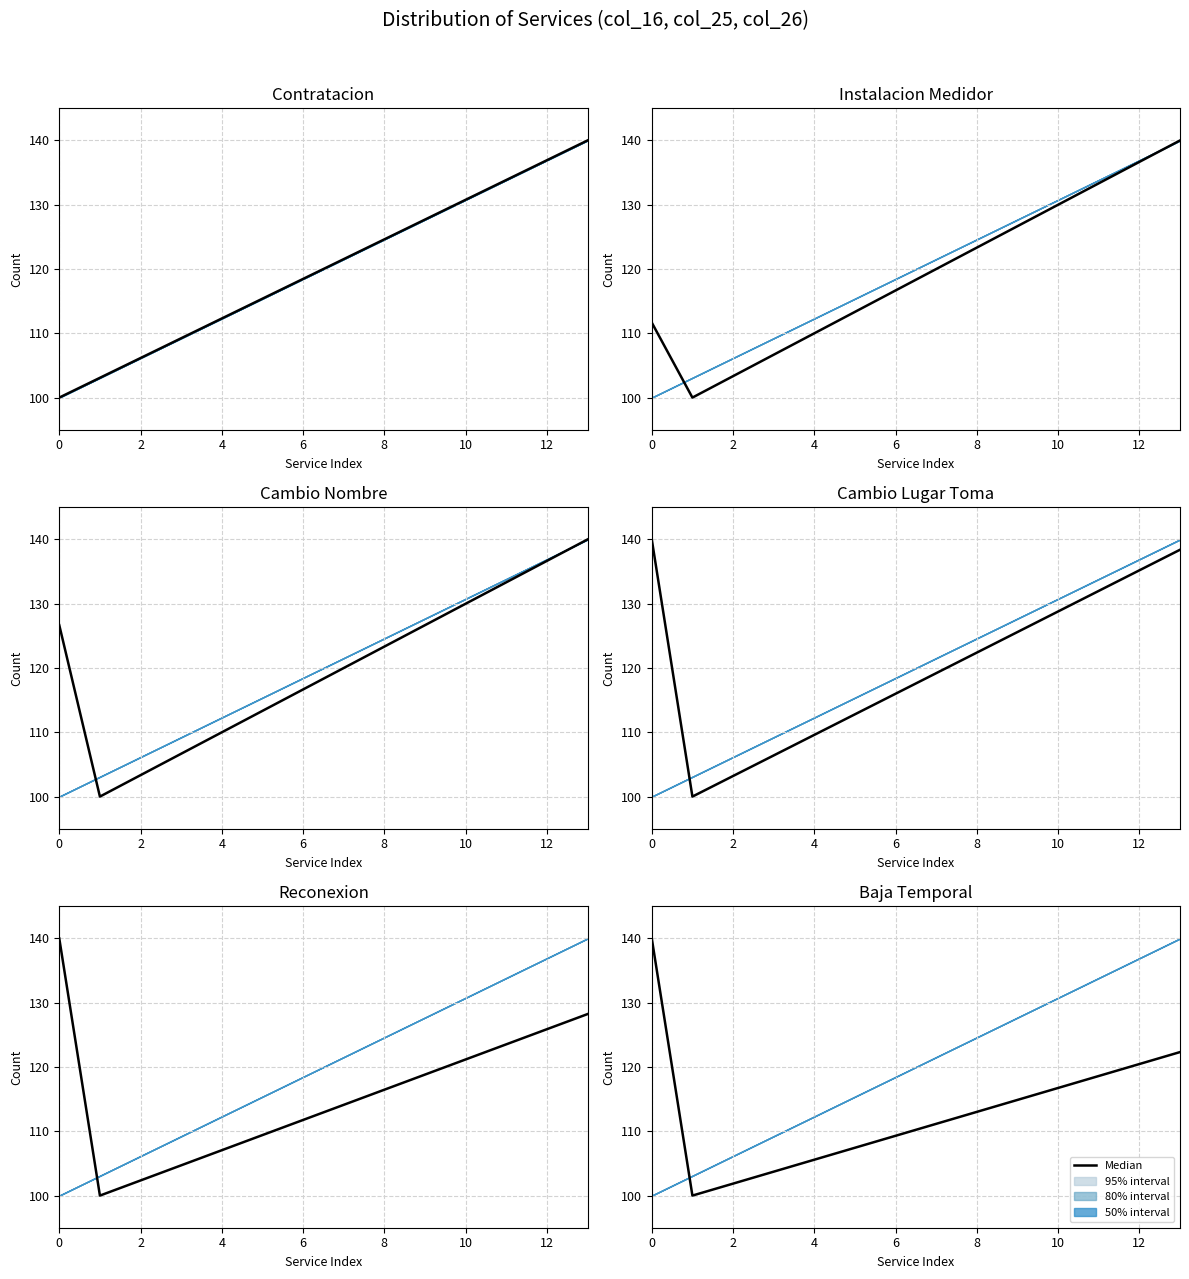

The value at 8 is 69.3. True or false?

False